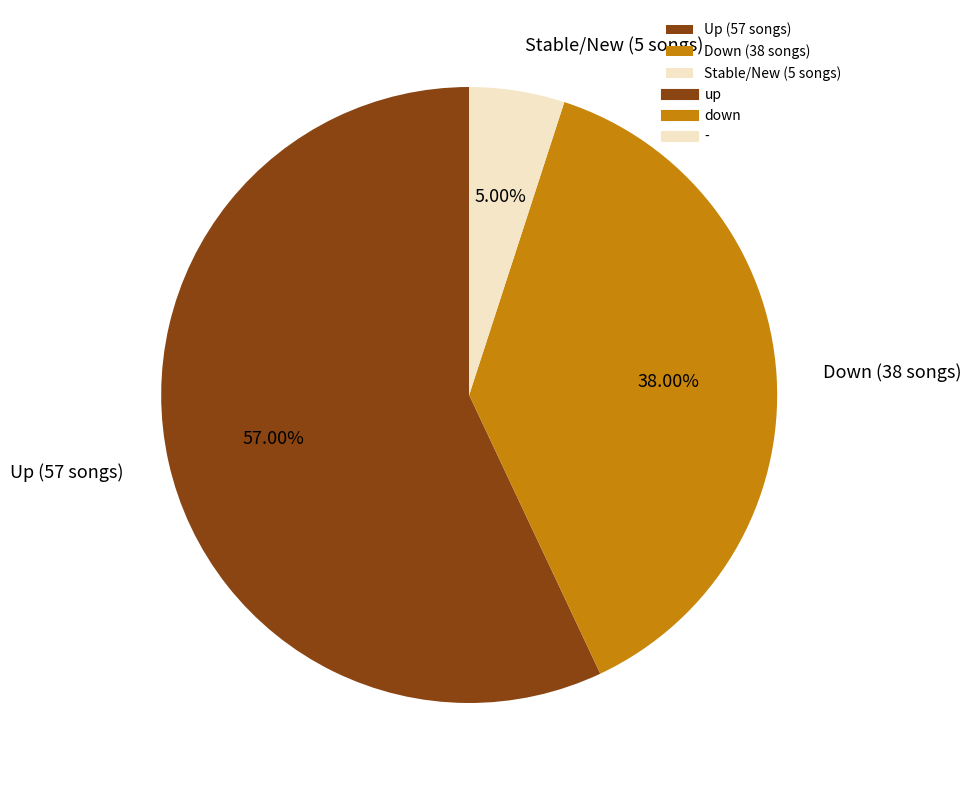

Which has a higher value, Down (38 songs) or Up (57 songs)?

Up (57 songs)